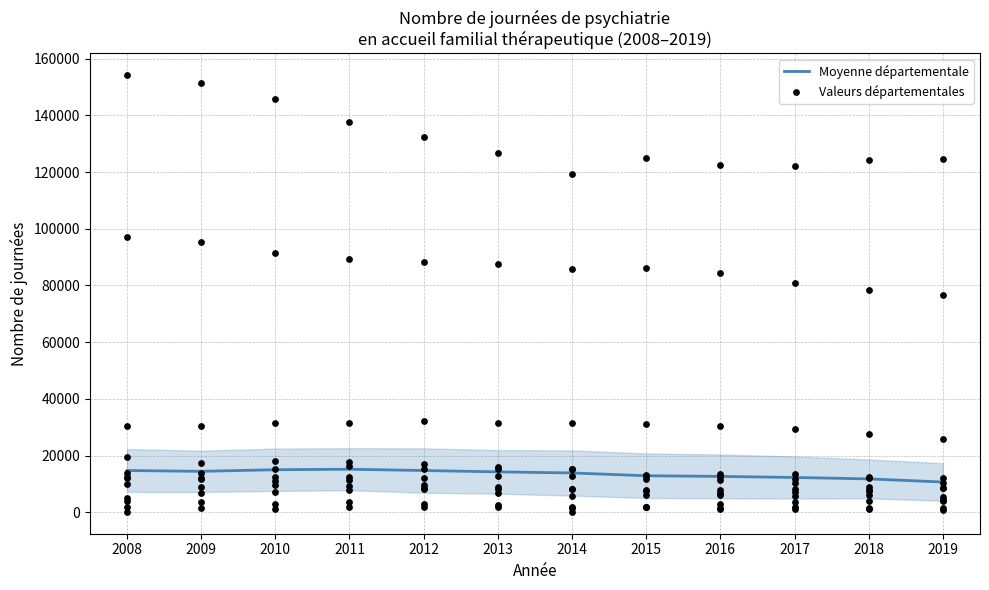

Between 2017 and 2016, which is larger?

2016